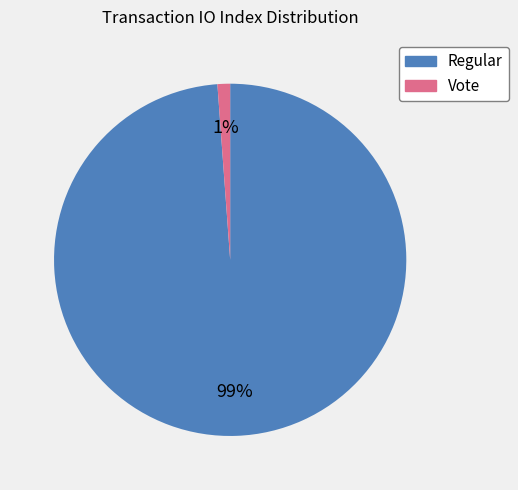

What is the majority slice?

Regular